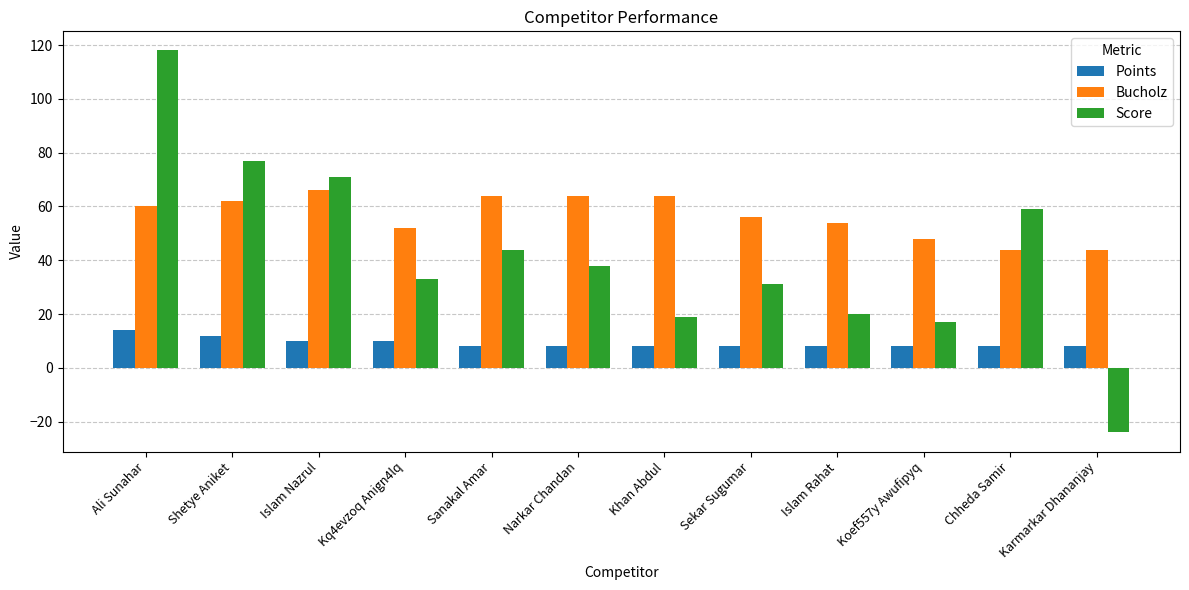

What are all the series names shown in the legend?

Points, Bucholz, Score